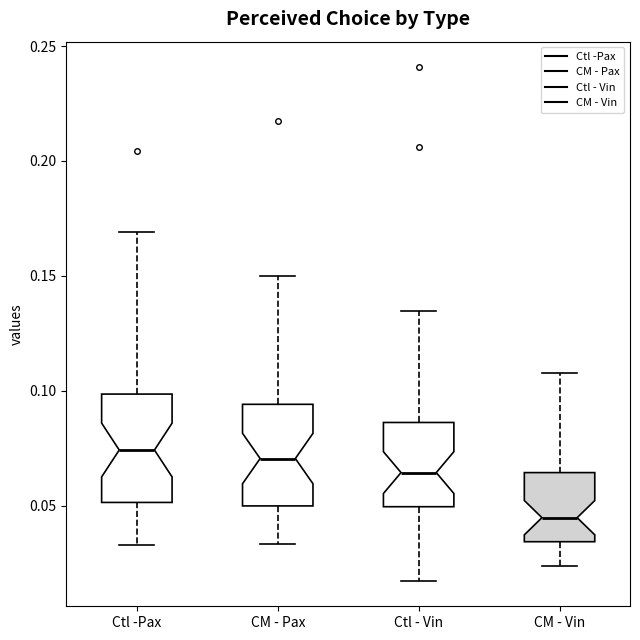

Reading left to right, read every box against the y-axis: the position of its median line, the range the box covers, and the ends of its whiskers. The values are not printed on the chart, so give them approximately, as read against the axis.

Ctl -Pax: median 0.075, box 0.050 to 0.100, whiskers 0.035 to 0.170
CM - Pax: median 0.070, box 0.050 to 0.095, whiskers 0.035 to 0.150
Ctl - Vin: median 0.065, box 0.050 to 0.085, whiskers 0.015 to 0.135
CM - Vin: median 0.045, box 0.035 to 0.065, whiskers 0.025 to 0.110